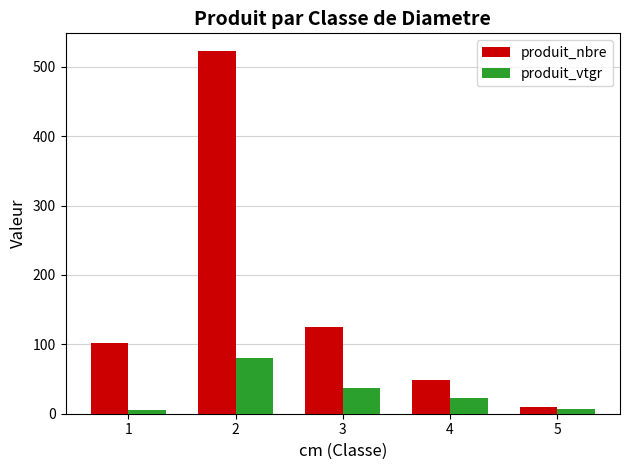

What value does the produit_nbre series have at 4?

48.0